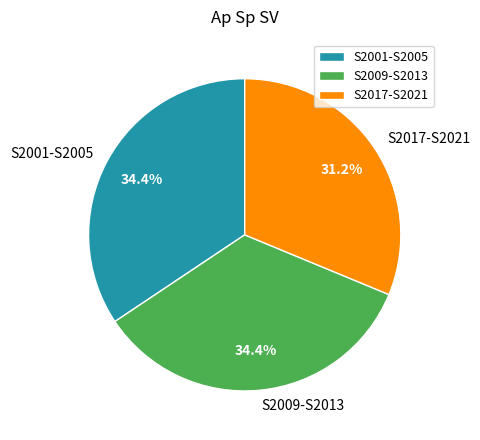

What percentage do S2001-S2005 and S2017-S2021 together represent?

65.6%